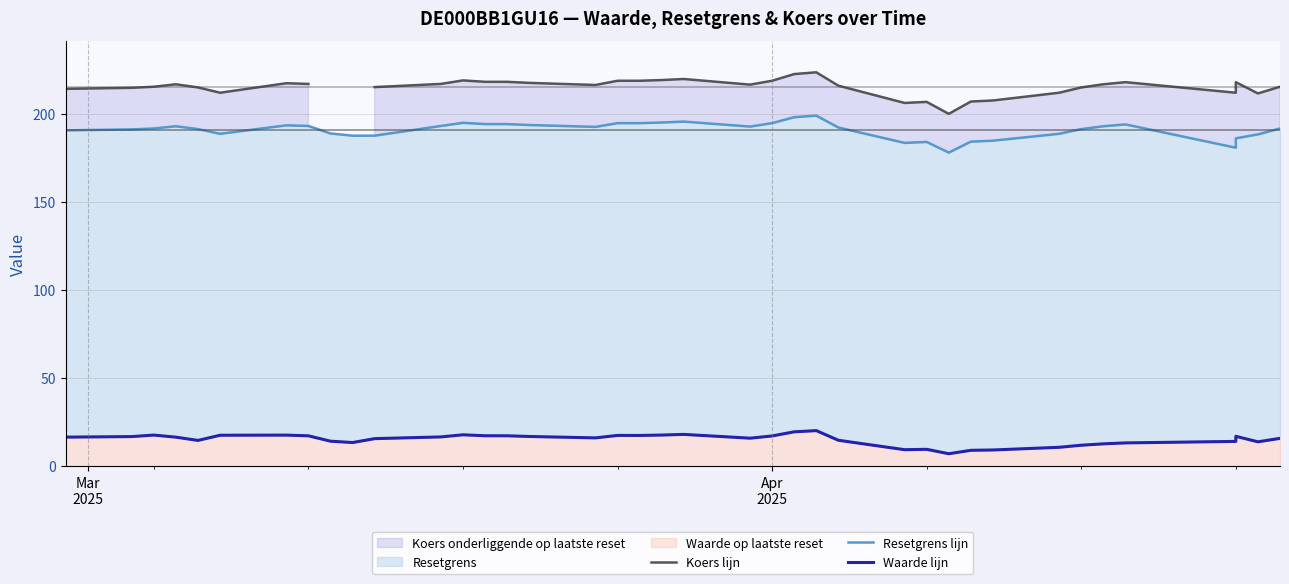

How many data points in Waarde lijn are above 16?

20